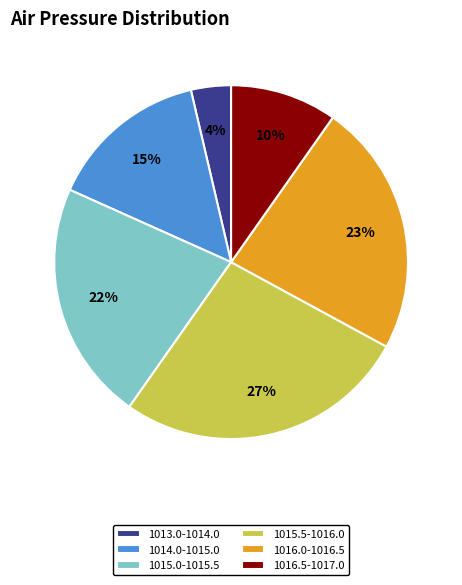

To the nearest percent, what is the average slice percentage?

17%